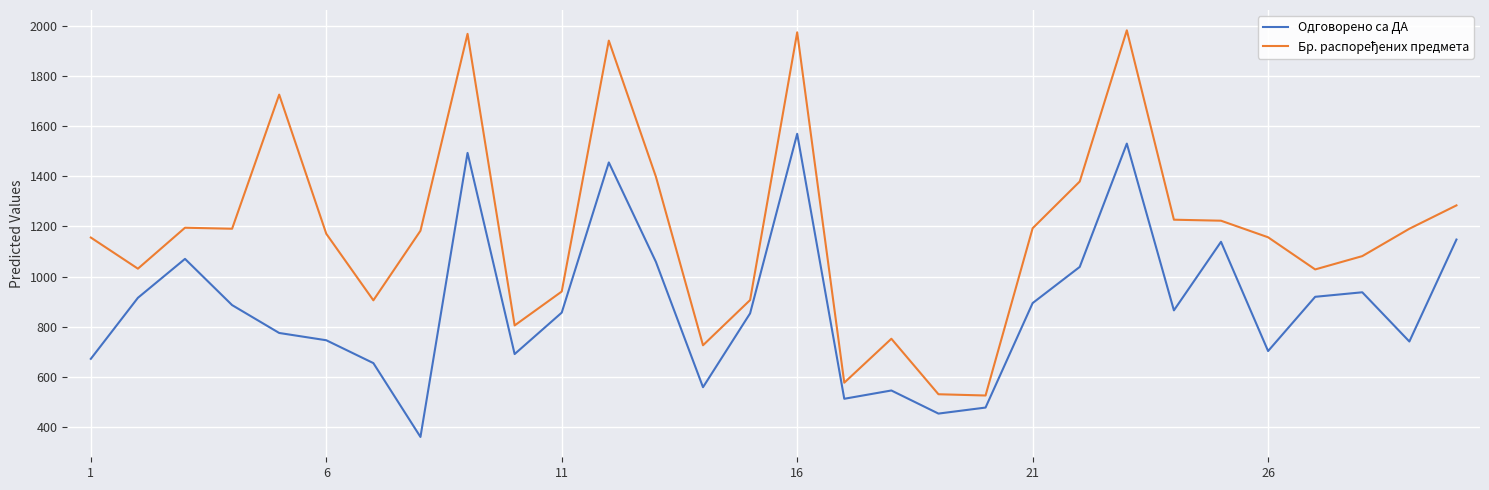

What is the smallest value displayed?

362